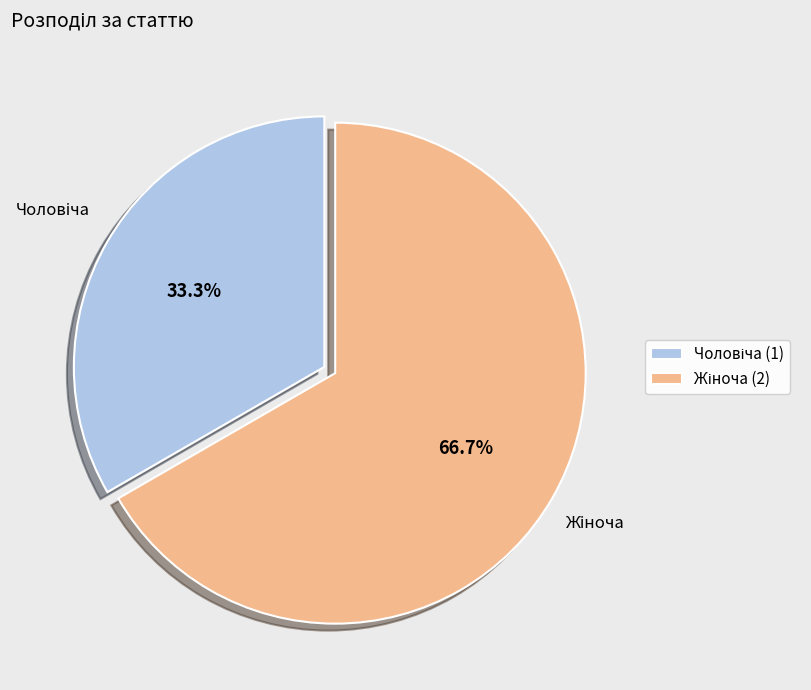

Does any single category account for the majority?

Yes